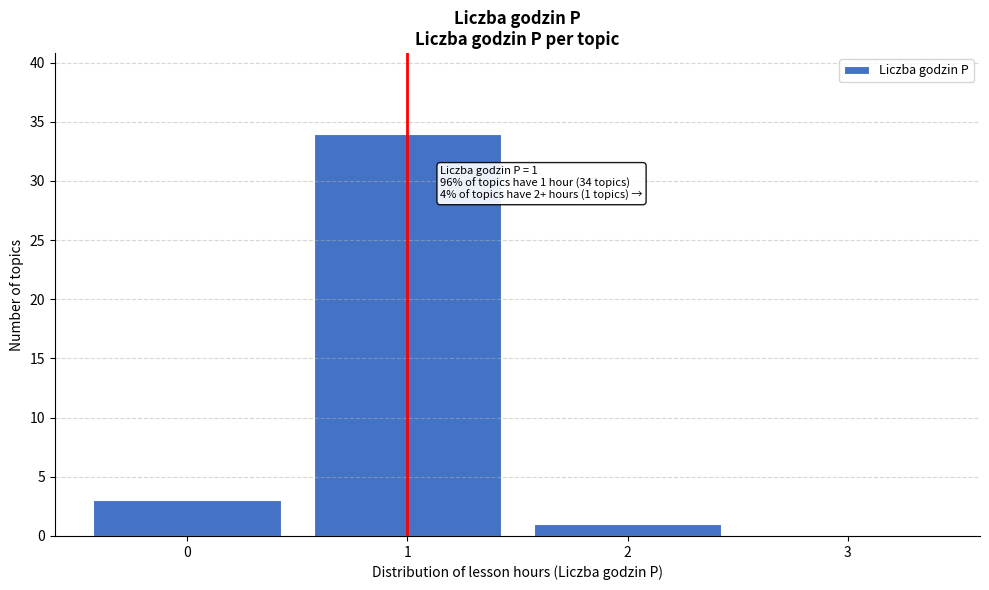

Over which range of the x-axis is the bar tallest?

0.5 to 1.5